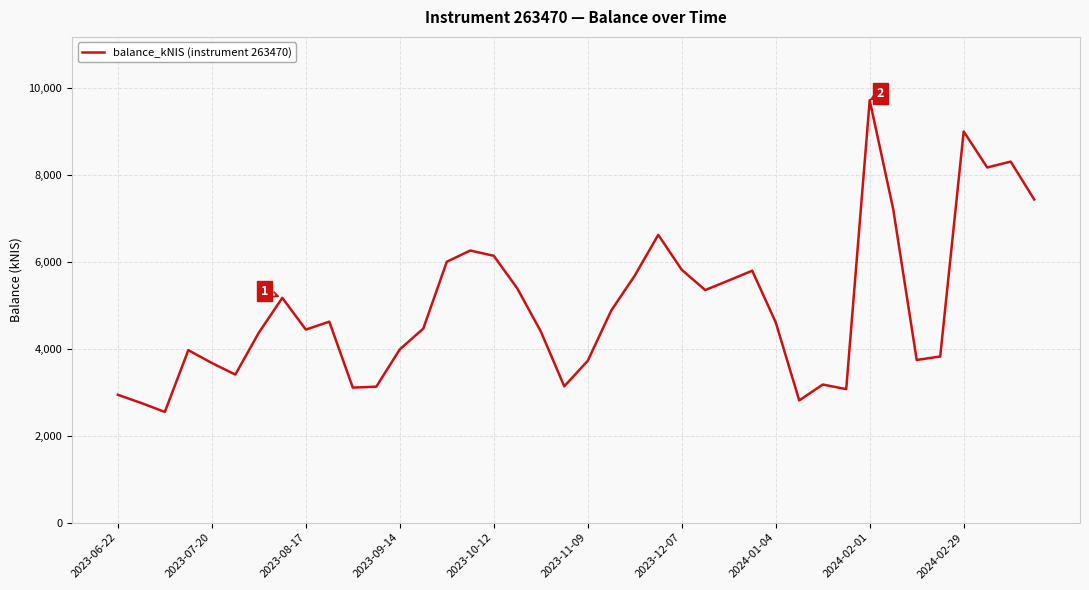

What is the difference between the maximum and minimum values?

7167.4